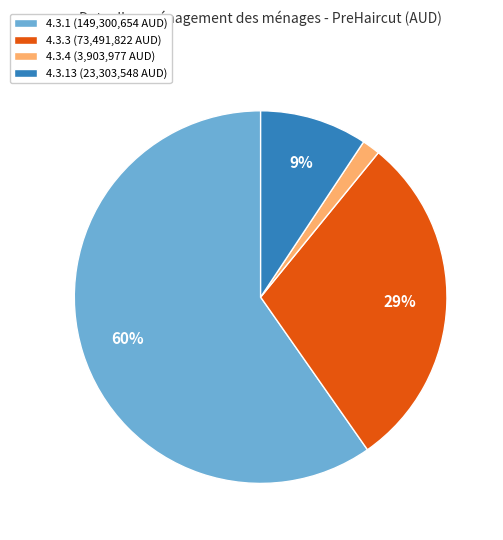

Is the sum of 4.3.13 (23,303,548 AUD) and 4.3.3 (73,491,822 AUD) greater than half?

No